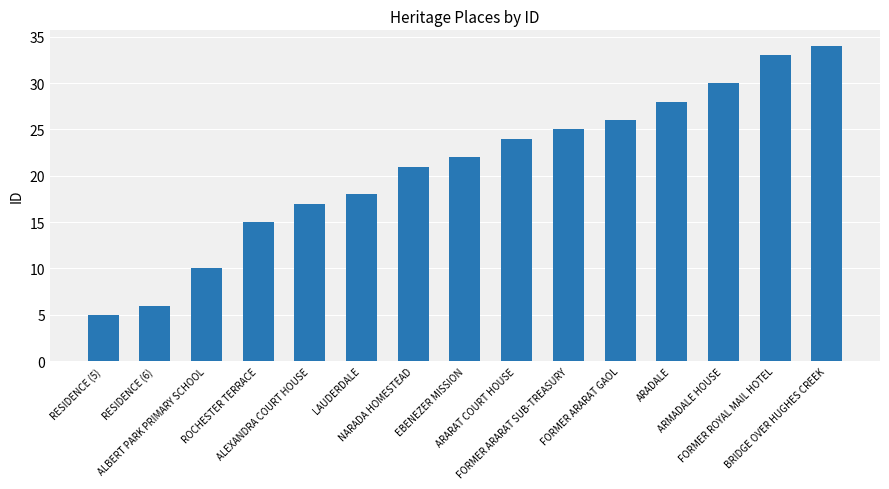

What is the value of the 8th bar from the left?

22